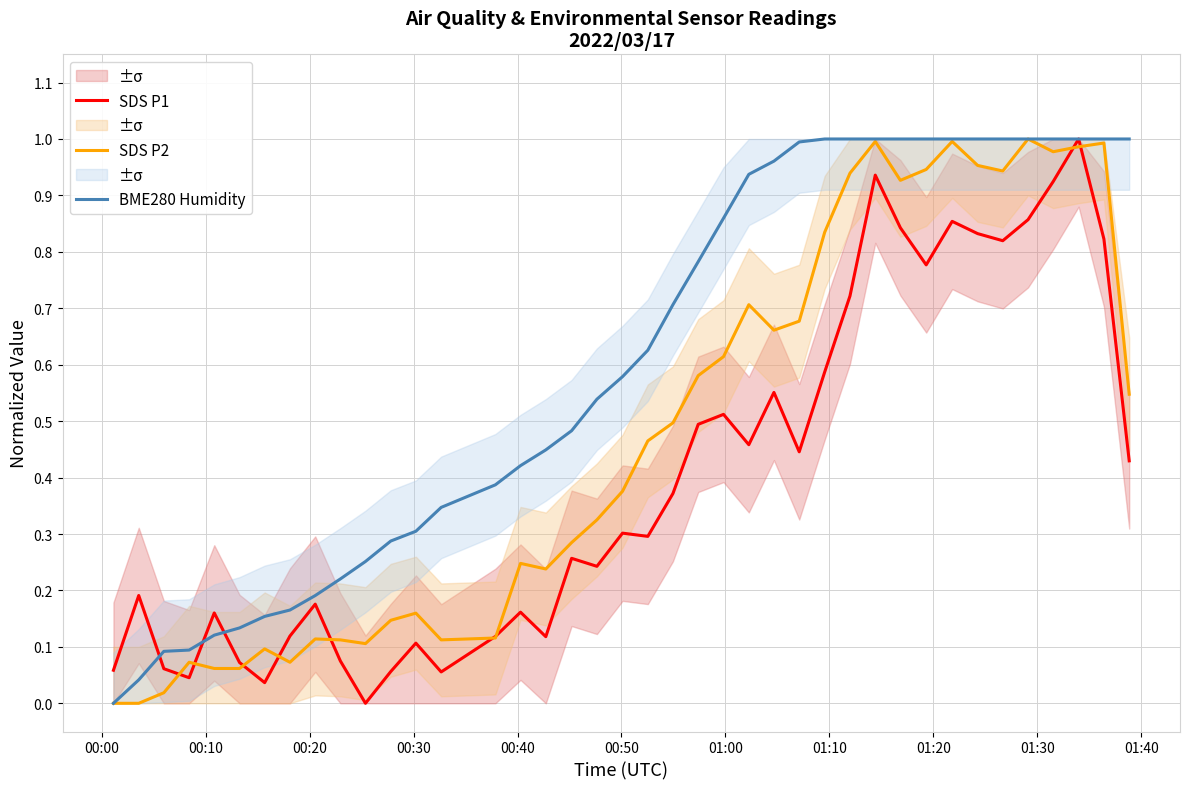

How many lines are shown in the chart?

3